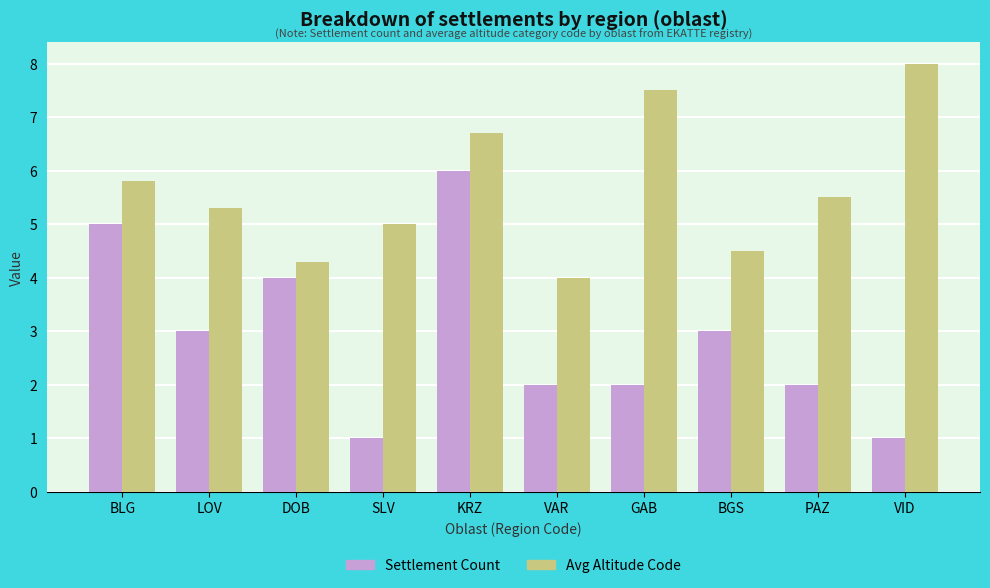

How many values in the Settlement Count series are below 3?

5